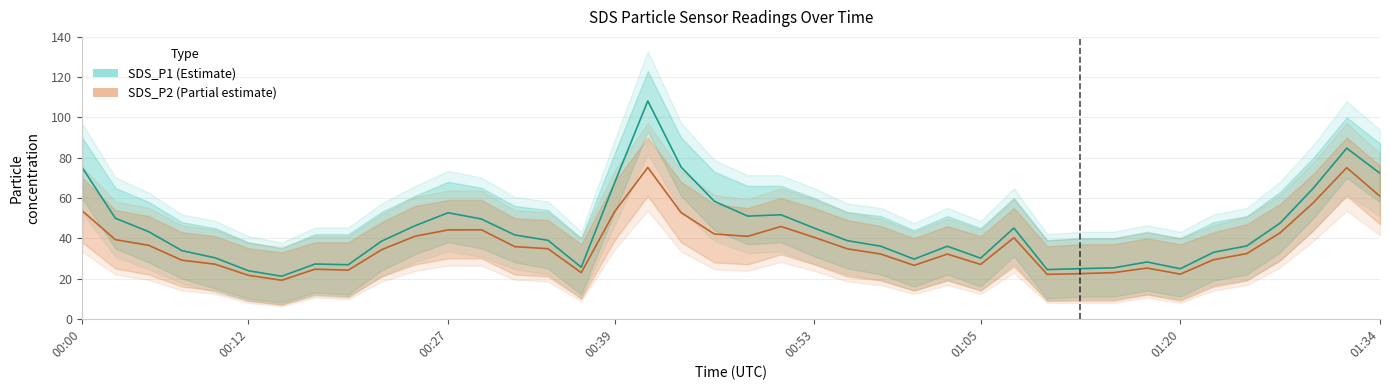

What is the highest value of the SDS_P2 series?

75.2